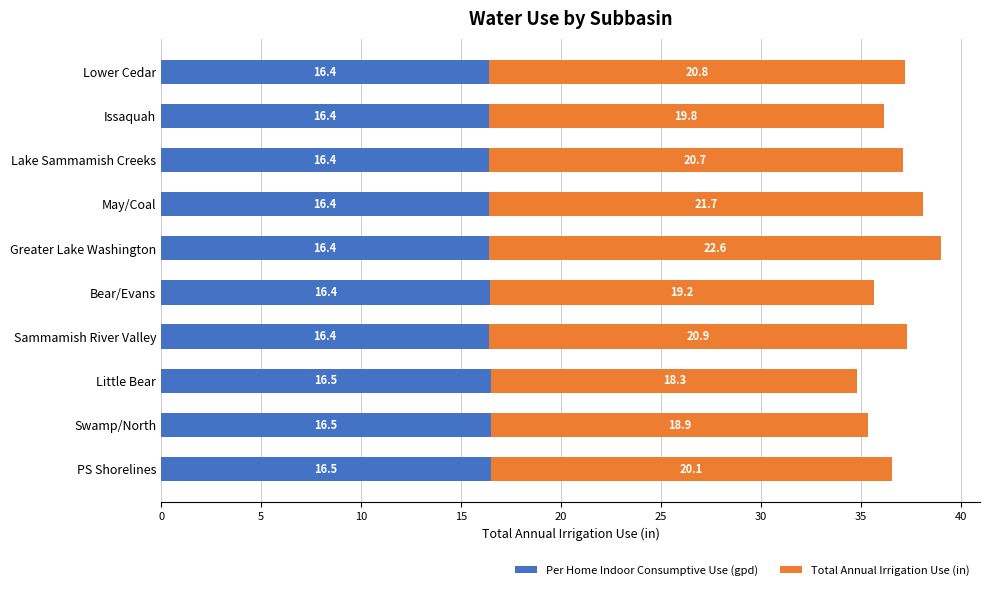

What is the sum of the Per Home Indoor Consumptive Use (gpd) values at Sammamish River Valley and Greater Lake Washington?

32.8